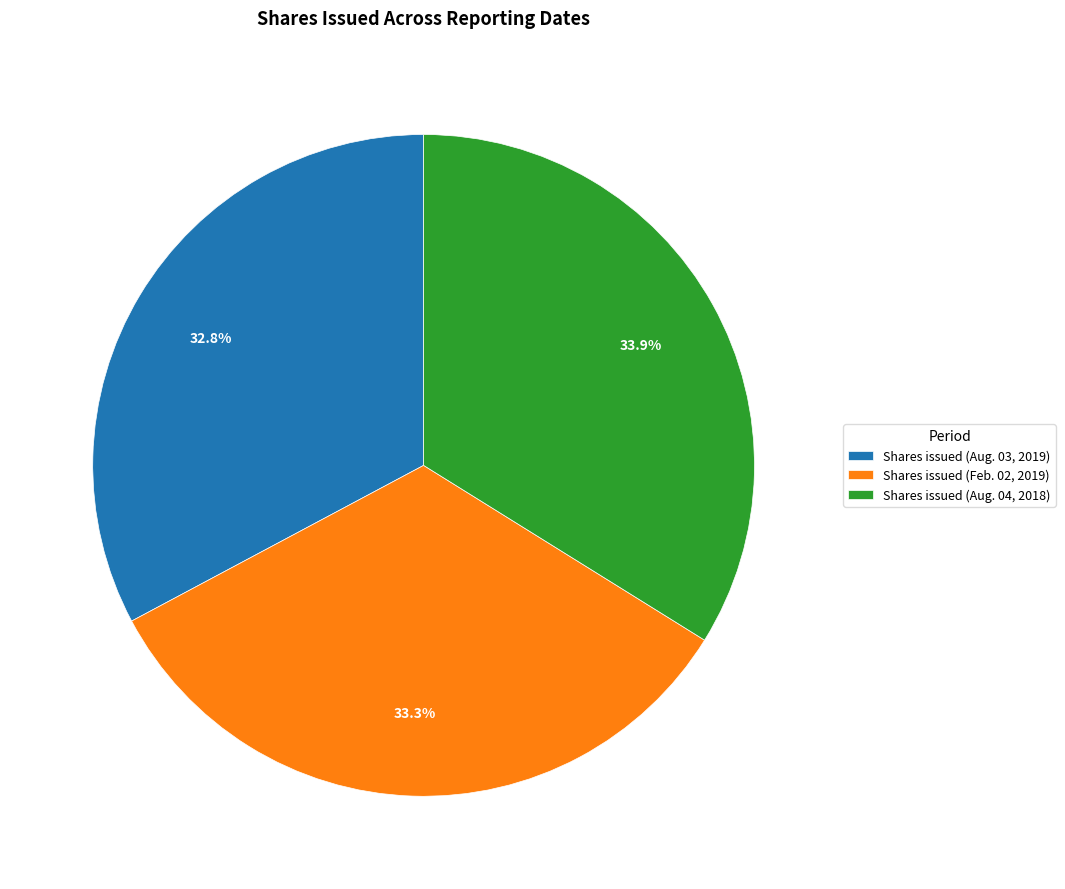

To the nearest percent, what is the combined percentage of Shares issued (Aug. 04, 2018) and Shares issued (Feb. 02, 2019)?

67%